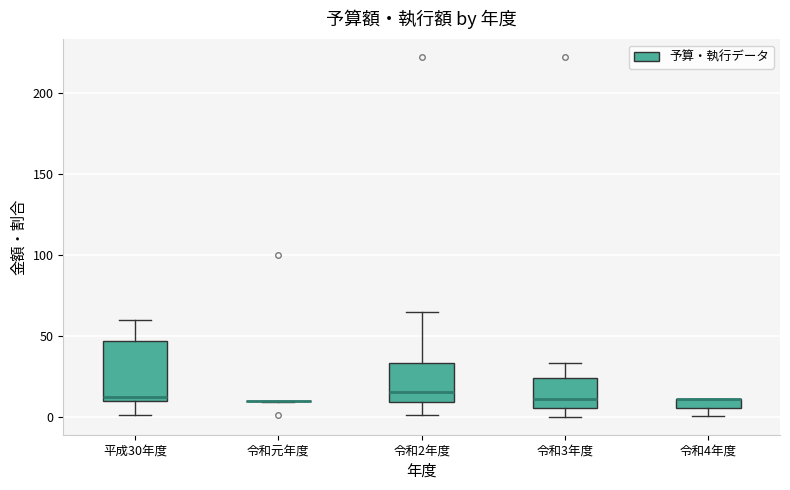

Comparing the boxes themselves (not the whiskers), which one is the tallest?

平成30年度